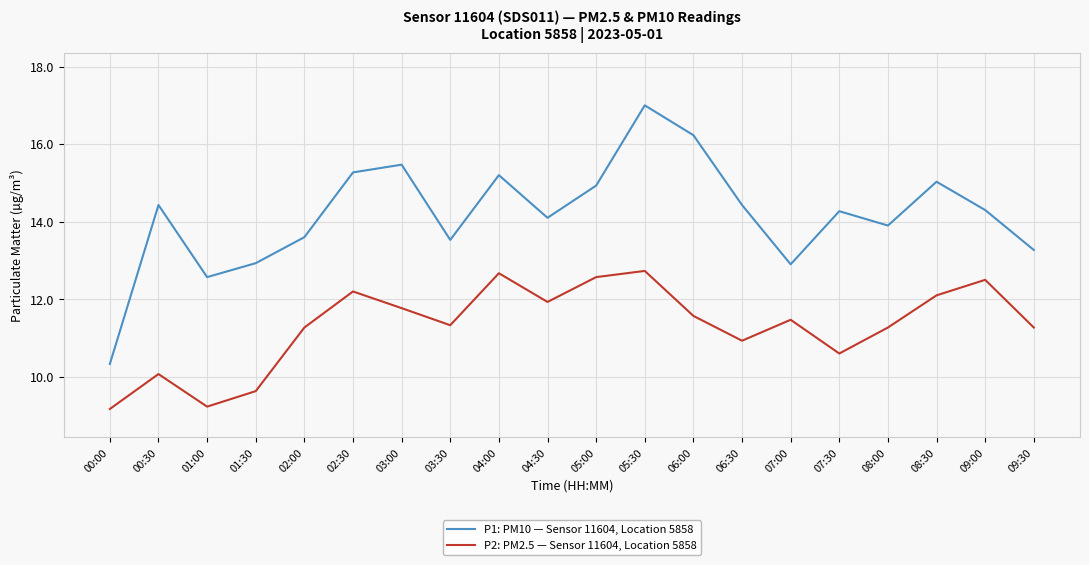

At which label is P2: PM2.5 — Sensor 11604, Location 5858 closest to 10?

00:30